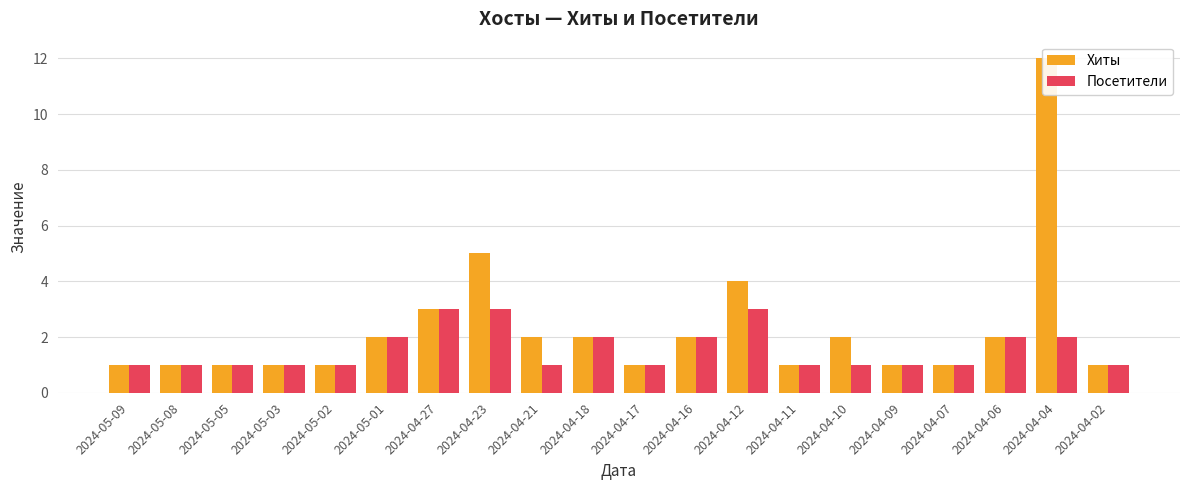

What is the approximate value of Хиты at 2024-04-27?

3